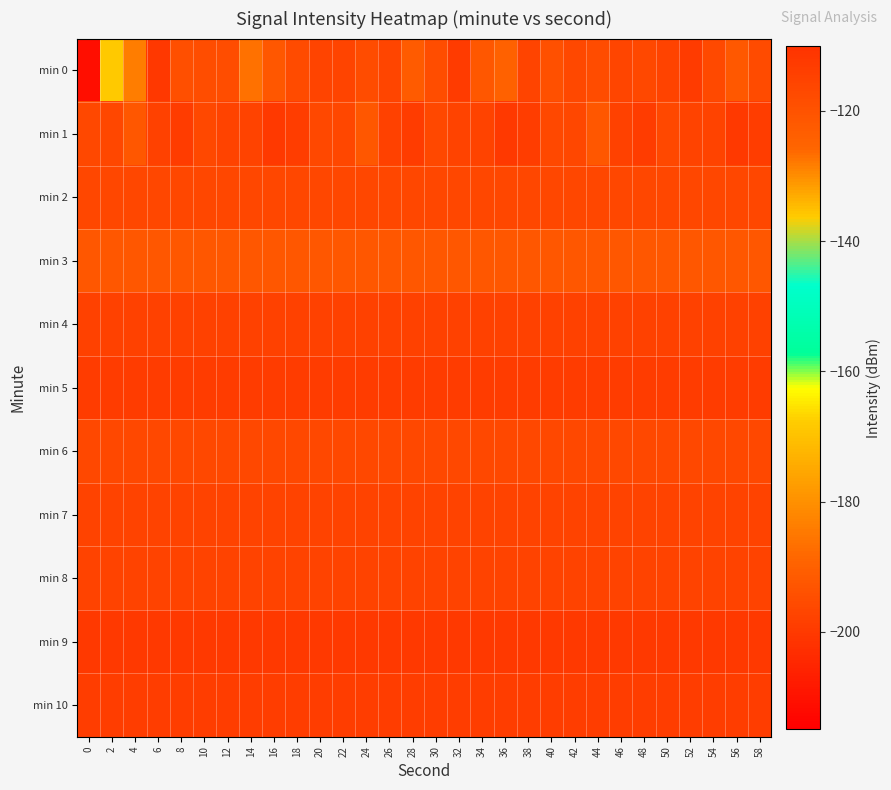

Reading left to right, extract all data points from this chart.

min 0: 0=-211.0	2=-136.2	4=-128.3	6=-111.7	8=-118.9	10=-118.2	12=-118.2	14=-127.1	16=-121.3	18=-117.7	20=-115.7	22=-115.5	24=-117.9	26=-115.7	28=-122.7	30=-118.5	32=-112.8	34=-121.5	36=-124.6	38=-115.4	40=-119.3	42=-116.7	44=-118.1	46=-116.0	48=-116.6	50=-115.1	52=-112.6	54=-117.2	56=-121.5	58=-117.8
min 1: 0=-116.9	2=-116.4	4=-121.4	6=-114.6	8=-113.0	10=-116.6	12=-115.0	14=-115.0	16=-112.2	18=-113.5	20=-116.9	22=-116.4	24=-121.4	26=-114.6	28=-113.0	30=-116.6	32=-115.0	34=-115.0	36=-112.2	38=-113.5	40=-116.9	42=-116.4	44=-121.4	46=-114.6	48=-113.0	50=-116.6	52=-115.0	54=-115.0	56=-112.2	58=-113.5
min 2: 0=-116.4	2=-116.4	4=-116.4	6=-116.4	8=-116.4	10=-116.4	12=-116.4	14=-116.4	16=-116.4	18=-116.4	20=-116.4	22=-116.4	24=-116.4	26=-116.4	28=-116.4	30=-116.4	32=-116.4	34=-116.4	36=-116.4	38=-116.4	40=-116.4	42=-116.4	44=-116.4	46=-116.4	48=-116.4	50=-116.4	52=-116.4	54=-116.4	56=-116.4	58=-116.4
min 3: 0=-121.4	2=-121.4	4=-121.4	6=-121.4	8=-121.4	10=-121.4	12=-121.4	14=-121.4	16=-121.4	18=-121.4	20=-121.4	22=-121.4	24=-121.4	26=-121.4	28=-121.4	30=-121.4	32=-121.4	34=-121.4	36=-121.4	38=-121.4	40=-121.4	42=-121.4	44=-121.4	46=-121.4	48=-121.4	50=-121.4	52=-121.4	54=-121.4	56=-121.4	58=-121.4
min 4: 0=-114.6	2=-114.6	4=-114.6	6=-114.6	8=-114.6	10=-114.6	12=-114.6	14=-114.6	16=-114.6	18=-114.6	20=-114.6	22=-114.6	24=-114.6	26=-114.6	28=-114.6	30=-114.6	32=-114.6	34=-114.6	36=-114.6	38=-114.6	40=-114.6	42=-114.6	44=-114.6	46=-114.6	48=-114.6	50=-114.6	52=-114.6	54=-114.6	56=-114.6	58=-114.6
min 5: 0=-113.0	2=-113.0	4=-113.0	6=-113.0	8=-113.0	10=-113.0	12=-113.0	14=-113.0	16=-113.0	18=-113.0	20=-113.0	22=-113.0	24=-113.0	26=-113.0	28=-113.0	30=-113.0	32=-113.0	34=-113.0	36=-113.0	38=-113.0	40=-113.0	42=-113.0	44=-113.0	46=-113.0	48=-113.0	50=-113.0	52=-113.0	54=-113.0	56=-113.0	58=-113.0
min 6: 0=-116.6	2=-116.6	4=-116.6	6=-116.6	8=-116.6	10=-116.6	12=-116.6	14=-116.6	16=-116.6	18=-116.6	20=-116.6	22=-116.6	24=-116.6	26=-116.6	28=-116.6	30=-116.6	32=-116.6	34=-116.6	36=-116.6	38=-116.6	40=-116.6	42=-116.6	44=-116.6	46=-116.6	48=-116.6	50=-116.6	52=-116.6	54=-116.6	56=-116.6	58=-116.6
min 7: 0=-115.0	2=-115.0	4=-115.0	6=-115.0	8=-115.0	10=-115.0	12=-115.0	14=-115.0	16=-115.0	18=-115.0	20=-115.0	22=-115.0	24=-115.0	26=-115.0	28=-115.0	30=-115.0	32=-115.0	34=-115.0	36=-115.0	38=-115.0	40=-115.0	42=-115.0	44=-115.0	46=-115.0	48=-115.0	50=-115.0	52=-115.0	54=-115.0	56=-115.0	58=-115.0
min 8: 0=-115.0	2=-115.0	4=-115.0	6=-115.0	8=-115.0	10=-115.0	12=-115.0	14=-115.0	16=-115.0	18=-115.0	20=-115.0	22=-115.0	24=-115.0	26=-115.0	28=-115.0	30=-115.0	32=-115.0	34=-115.0	36=-115.0	38=-115.0	40=-115.0	42=-115.0	44=-115.0	46=-115.0	48=-115.0	50=-115.0	52=-115.0	54=-115.0	56=-115.0	58=-115.0
min 9: 0=-112.2	2=-112.2	4=-112.2	6=-112.2	8=-112.2	10=-112.2	12=-112.2	14=-112.2	16=-112.2	18=-112.2	20=-112.2	22=-112.2	24=-112.2	26=-112.2	28=-112.2	30=-112.2	32=-112.2	34=-112.2	36=-112.2	38=-112.2	40=-112.2	42=-112.2	44=-112.2	46=-112.2	48=-112.2	50=-112.2	52=-112.2	54=-112.2	56=-112.2	58=-112.2
min 10: 0=-113.5	2=-113.5	4=-113.5	6=-113.5	8=-113.5	10=-113.5	12=-113.5	14=-113.5	16=-113.5	18=-113.5	20=-113.5	22=-113.5	24=-113.5	26=-113.5	28=-113.5	30=-113.5	32=-113.5	34=-113.5	36=-113.5	38=-113.5	40=-113.5	42=-113.5	44=-113.5	46=-113.5	48=-113.5	50=-113.5	52=-113.5	54=-113.5	56=-113.5	58=-113.5